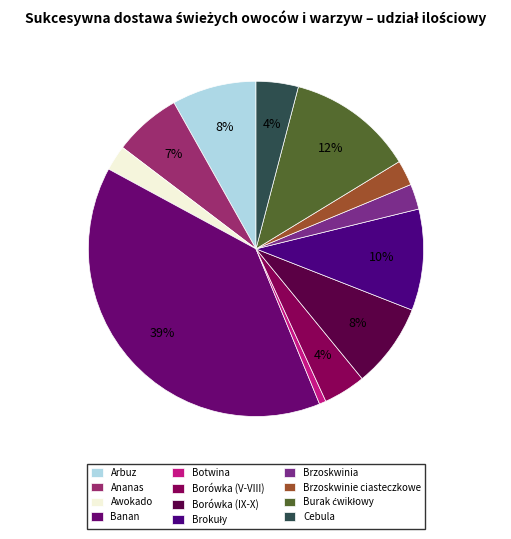

What percentage is the Borówka (V-VIII) slice, to the nearest percent?

4%